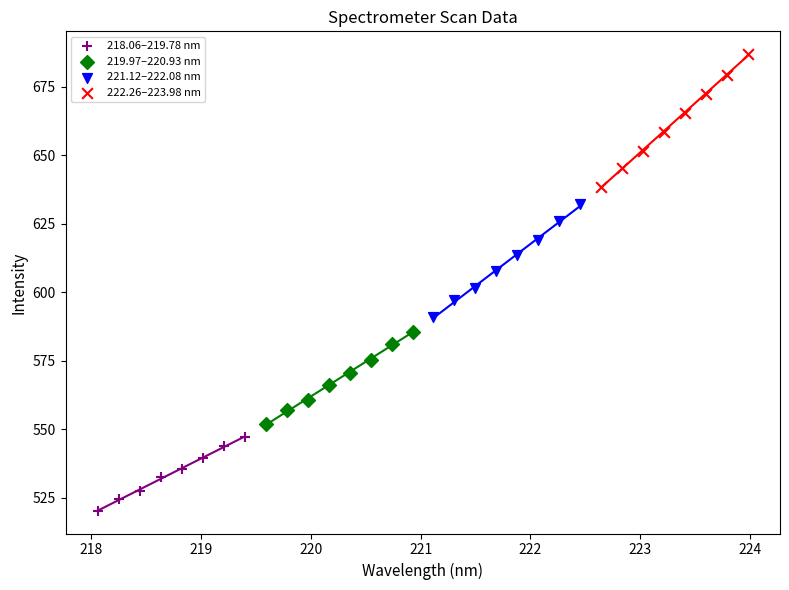

Which series has the largest Y range (max minus min)?

222.26–223.98 nm